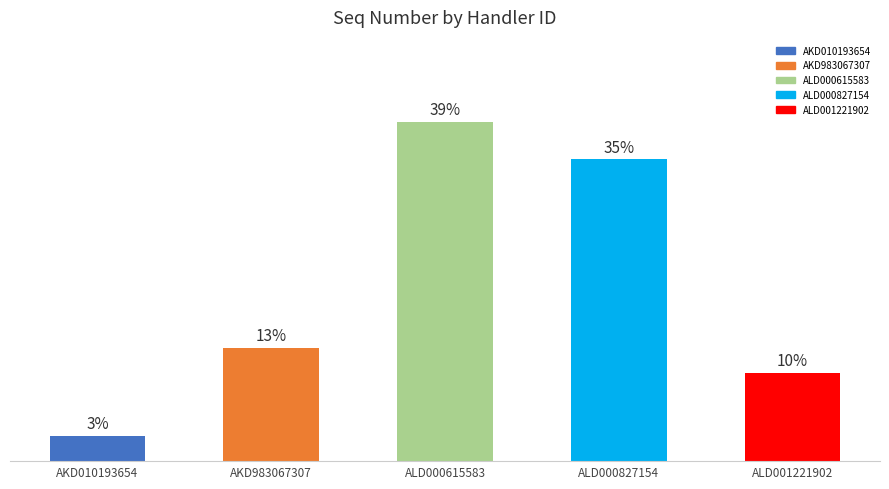

List the labels in order of value, largest first.

ALD000615583, ALD000827154, AKD983067307, ALD001221902, AKD010193654